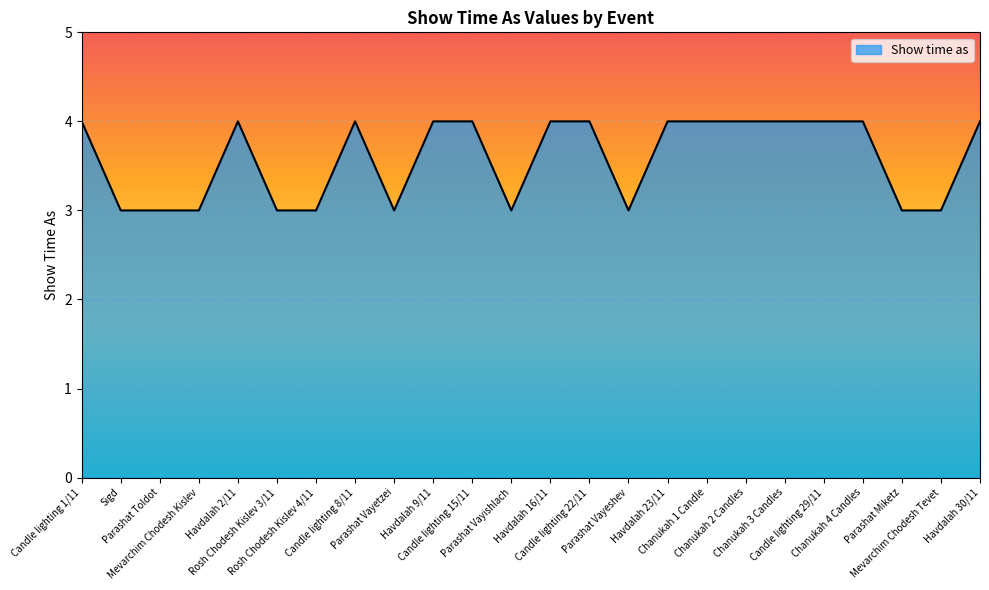

What is the sum of the values at Havdalah 2/11 and Candle lighting 29/11?

8